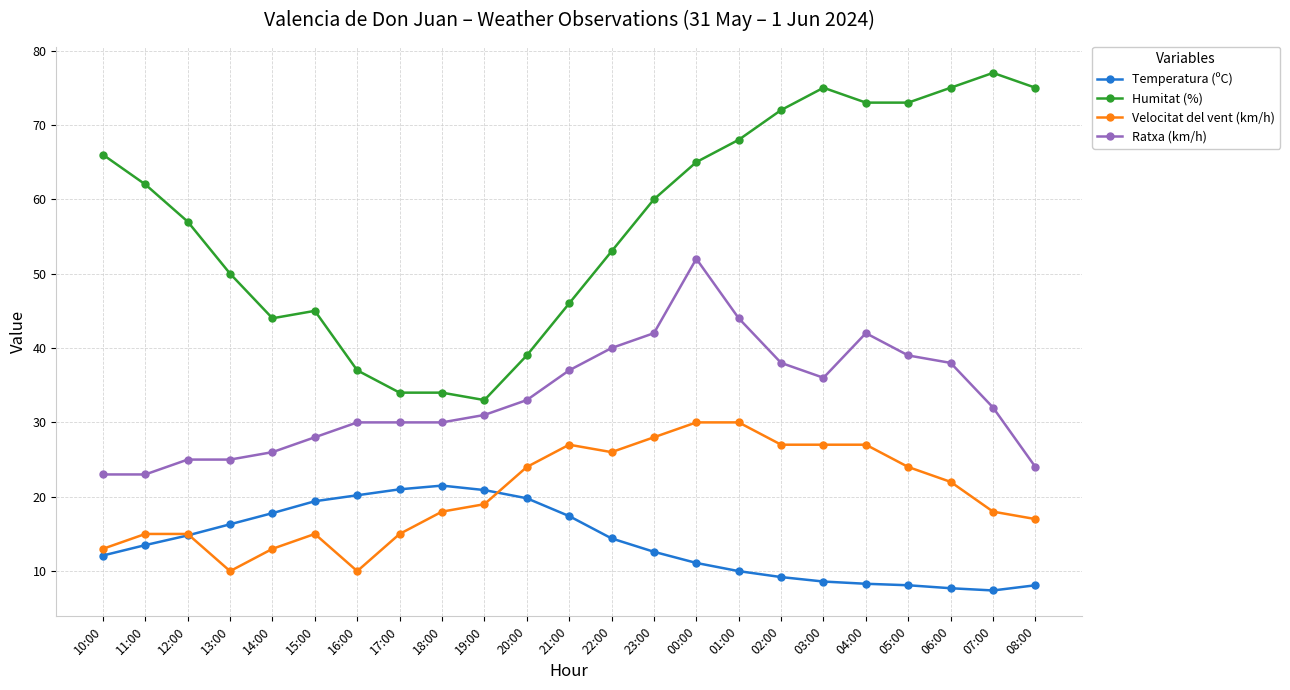

What is the total value across all series at 07:00?

134.4